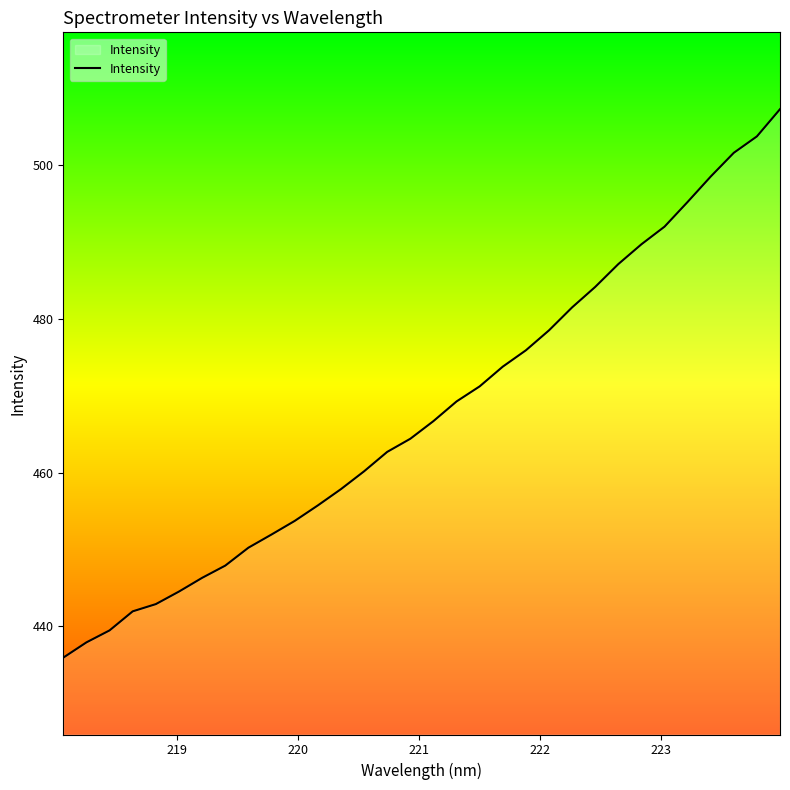

What is the smallest value displayed?

435.9